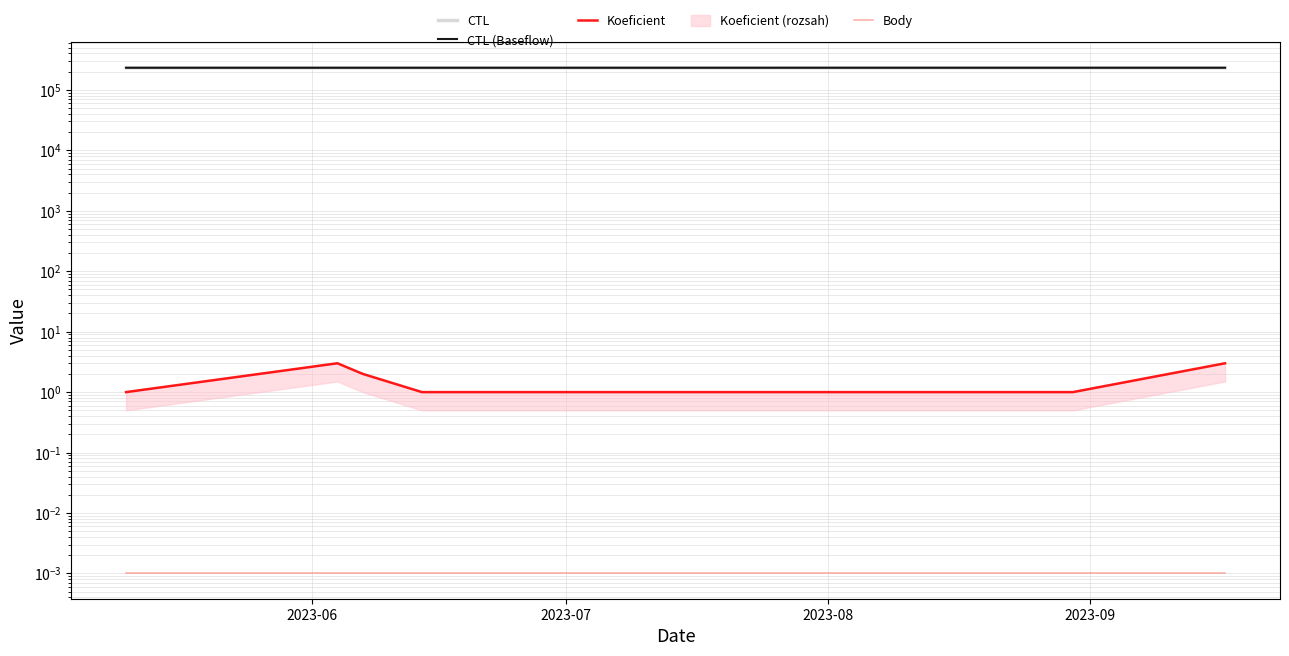

List the series in order of their peak value, lowest first.

Body, Koeficient, CTL, CTL (Baseflow)